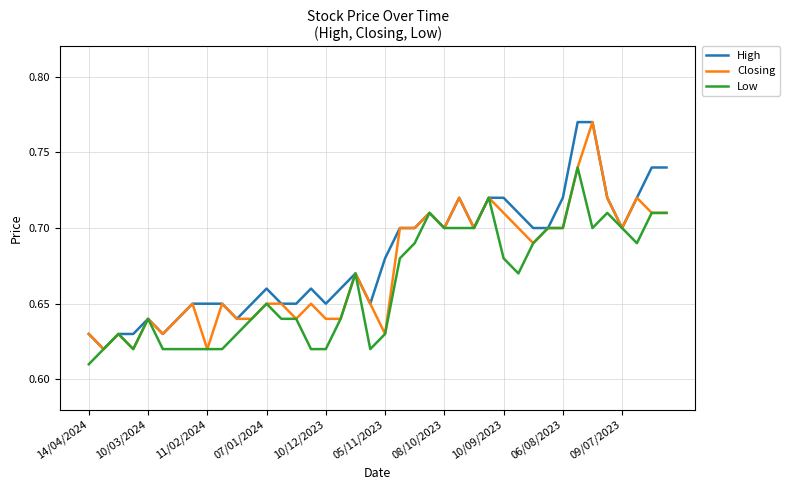

List the series in order of their overall mean, lowest first.

Low, Closing, High